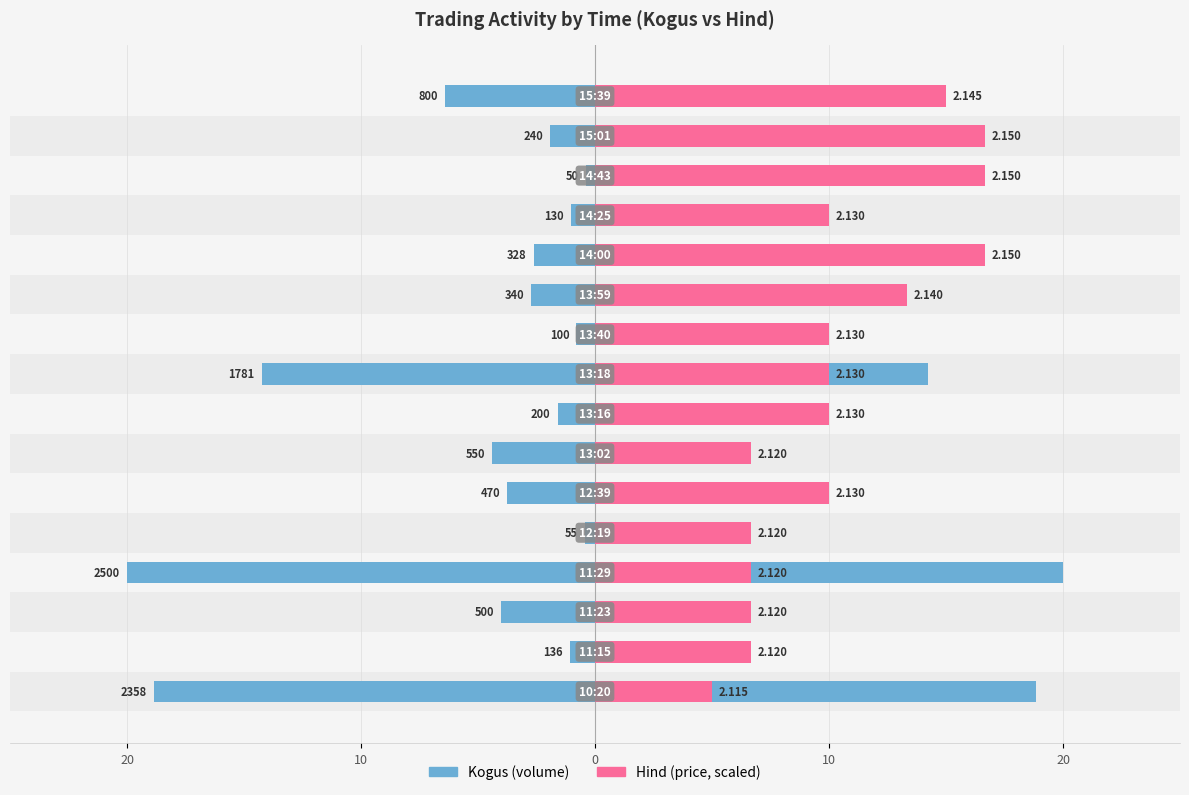

Count the number of categories in the chart.

16